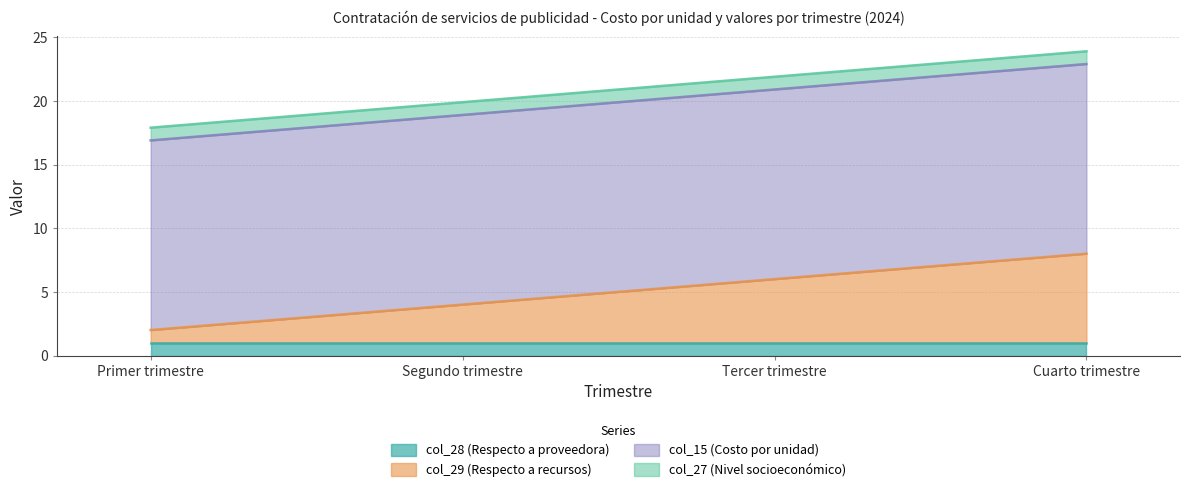

At which label does col_28 (Respecto a proveedora) reach its peak?

Primer trimestre